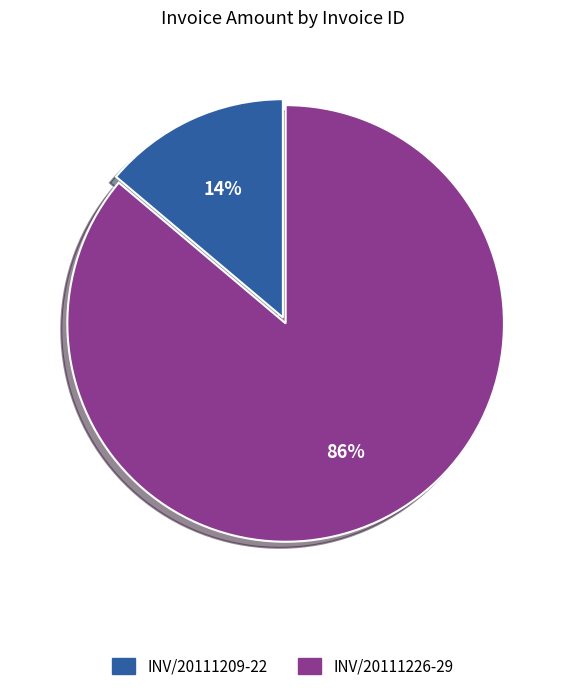

Combined, do INV/20111226-29 and INV/20111209-22 account for over 50%?

Yes